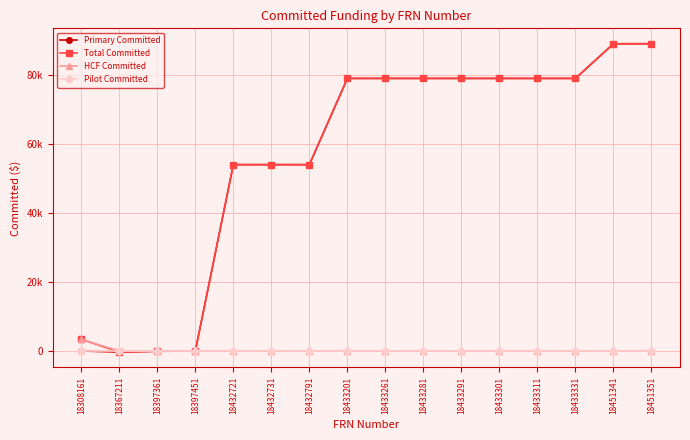

What are all the series names shown in the legend?

Primary Committed, Total Committed, HCF Committed, Pilot Committed